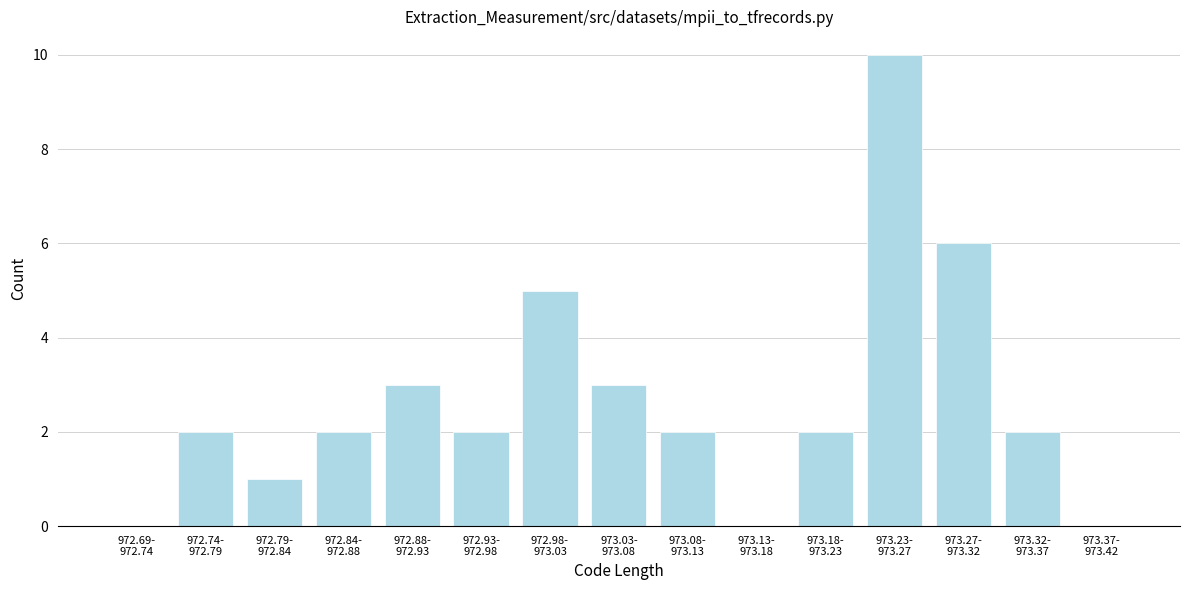

What is the sum of all values?

40